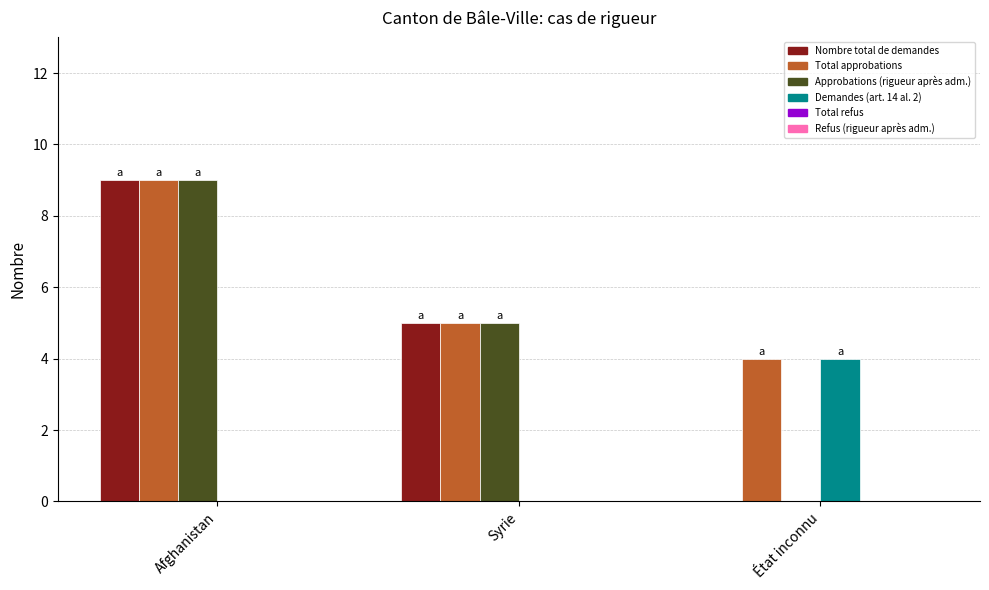

What is the sum of all Demandes (art. 14 al. 2) values?

4